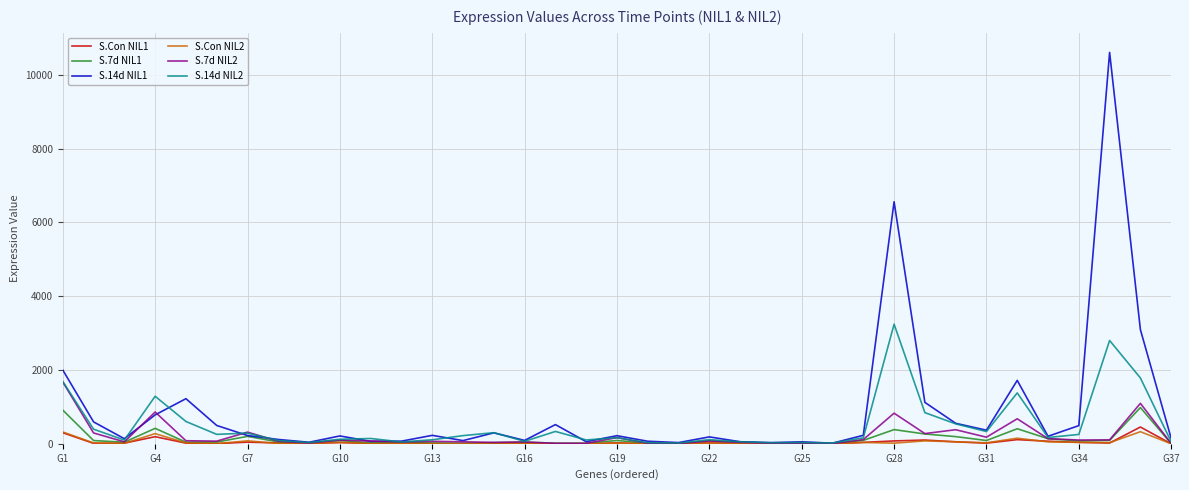

True or false: S.14d NIL2 has more than 2 points higher than both neighbors.

True